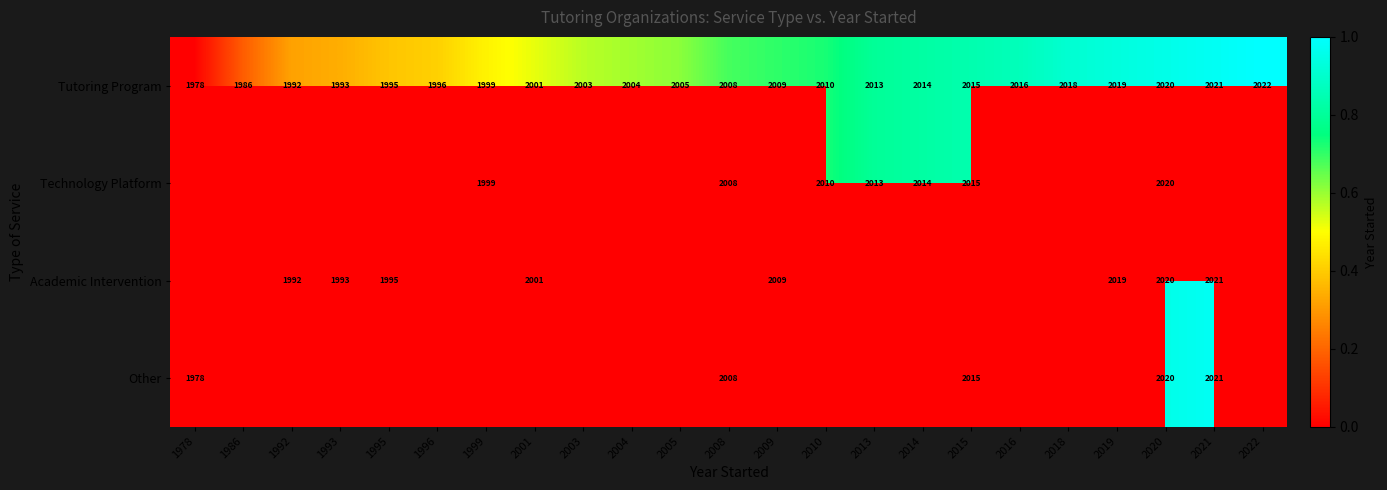

What is the sum of the Tutoring Program values at 2016 and 1999?

4015